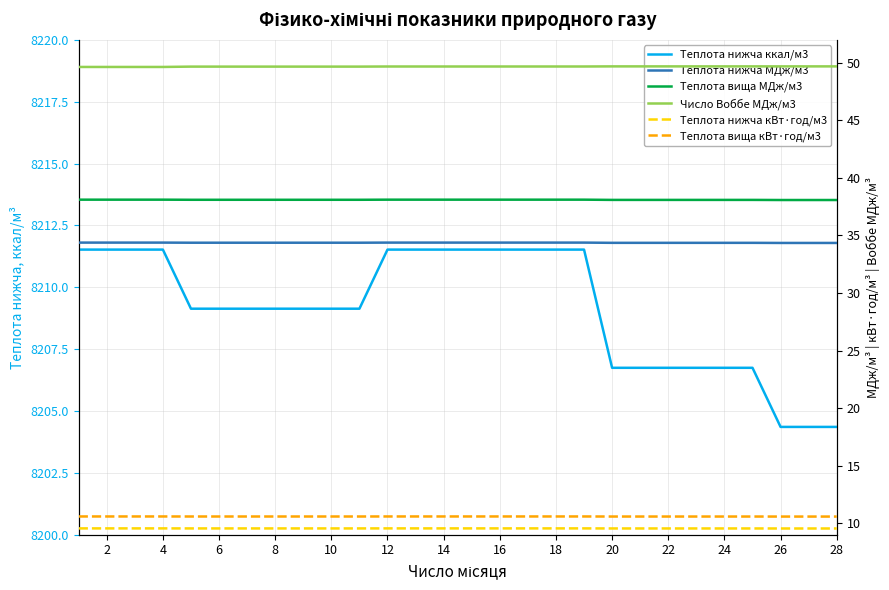

Is it true that Теплота вища кВт·год/м3 equals 10.6 at 16?

True